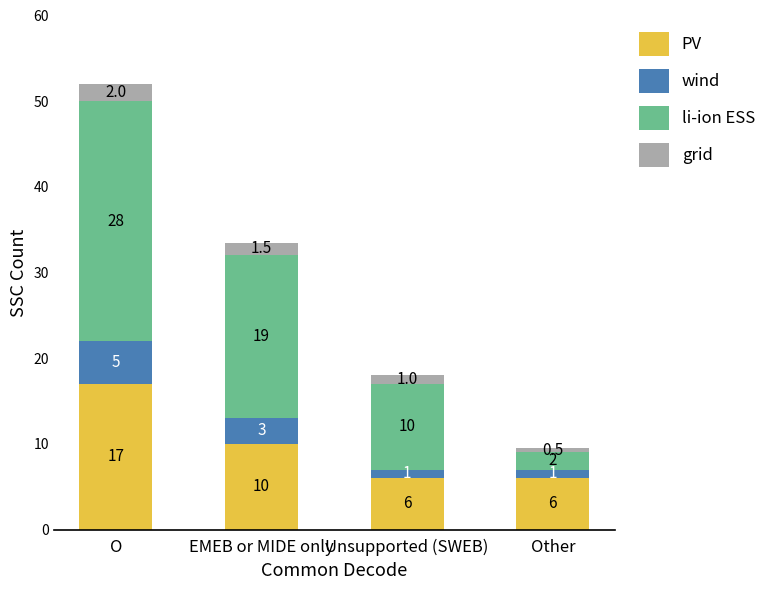

Count the number of data series in this chart.

4